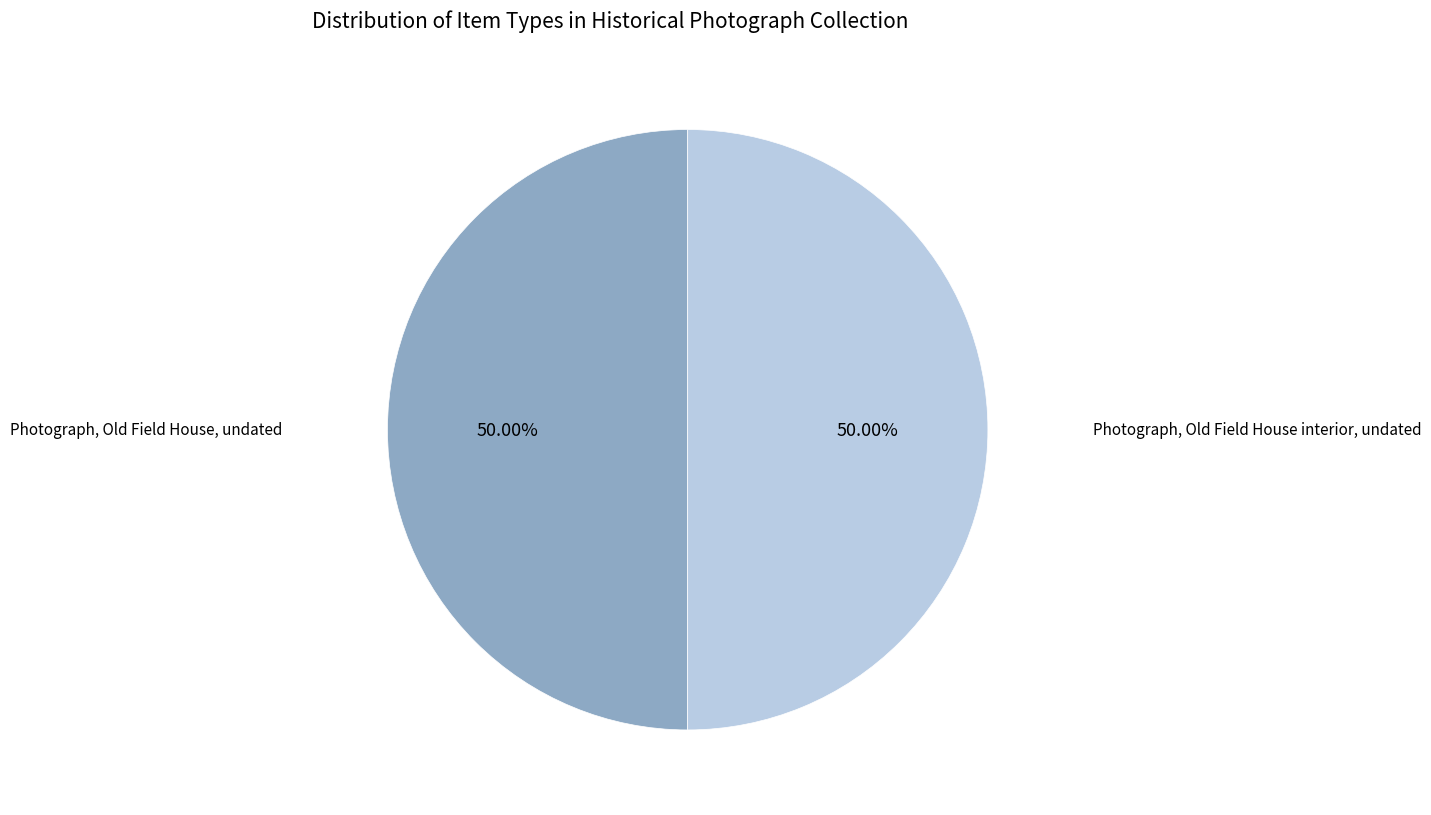

To the nearest percent, what percentage of the pie is Photograph, Old Field House, undated?

50%